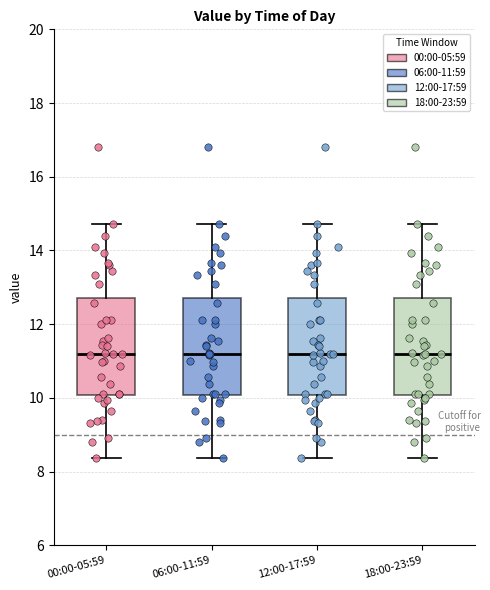

Reading left to right, read every box against the y-axis: the position of its median line, the range the box covers, and the ends of its whiskers. The values are not printed on the chart, so give them approximately, as read against the axis.

00:00-05:59: median 11.2, box 10.0 to 12.8, whiskers 8.4 to 14.8
06:00-11:59: median 11.2, box 10.0 to 12.8, whiskers 8.4 to 14.8
12:00-17:59: median 11.2, box 10.0 to 12.8, whiskers 8.4 to 14.8
18:00-23:59: median 11.2, box 10.0 to 12.8, whiskers 8.4 to 14.8